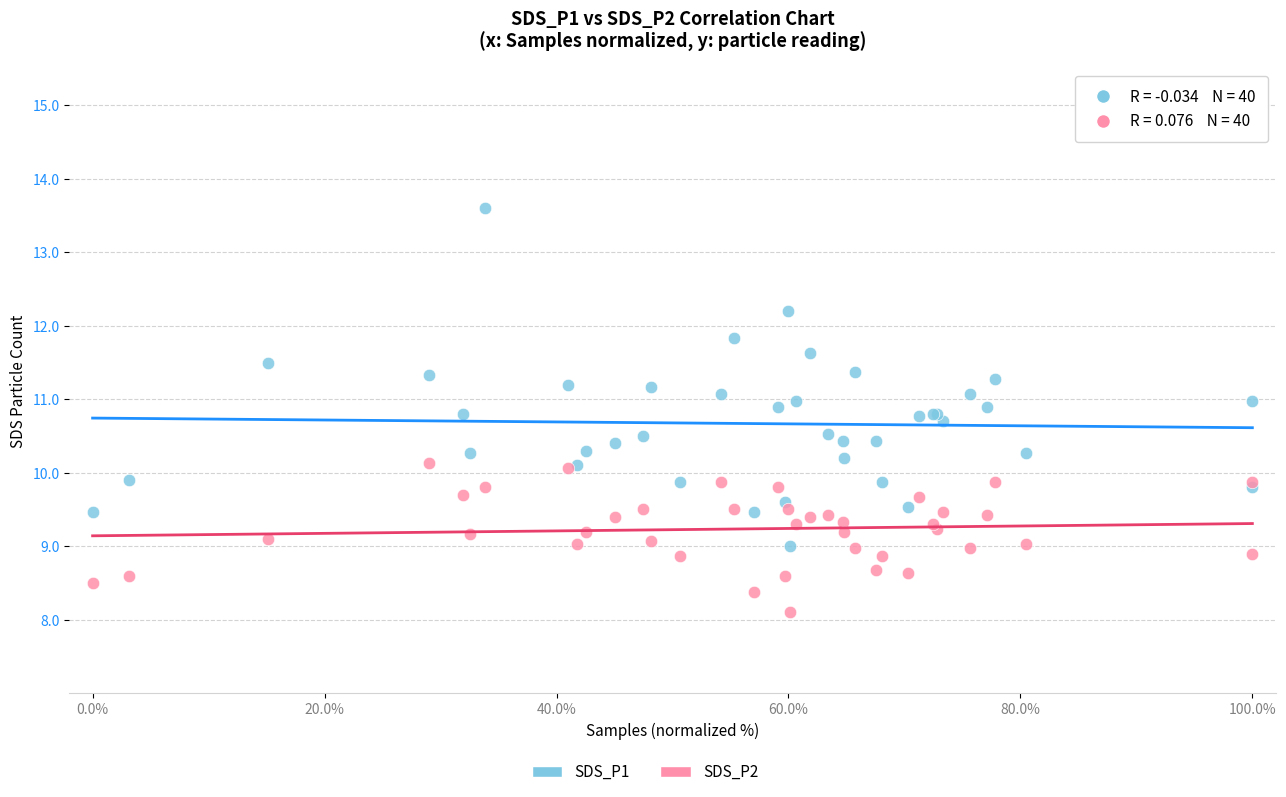

Which series reaches the maximum Y coordinate?

SDS_P1